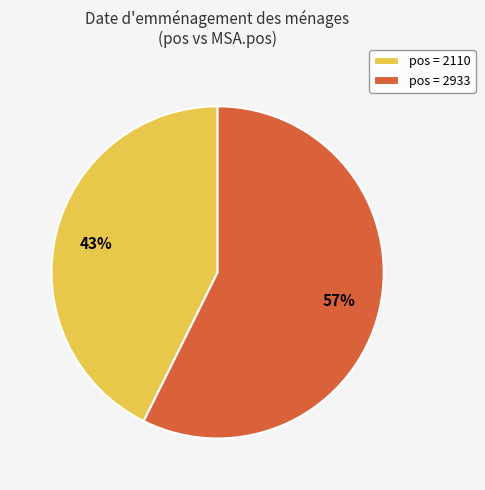

What is the largest slice in the pie chart?

pos = 2933